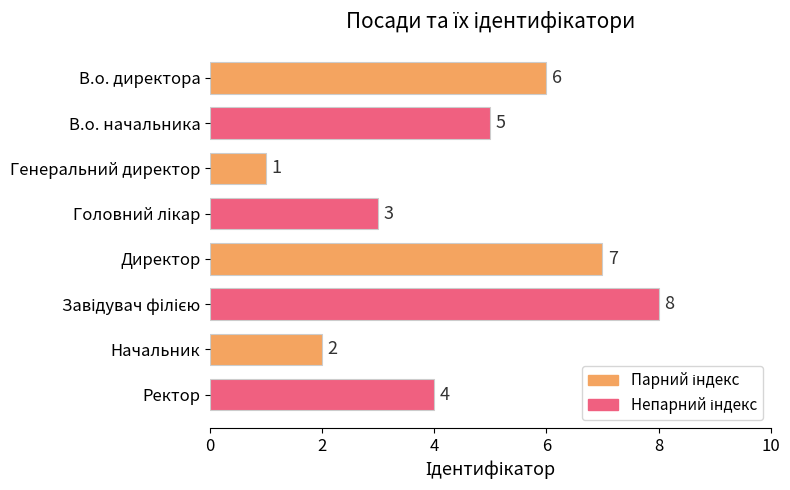

What is the difference between the maximum and minimum values?

7